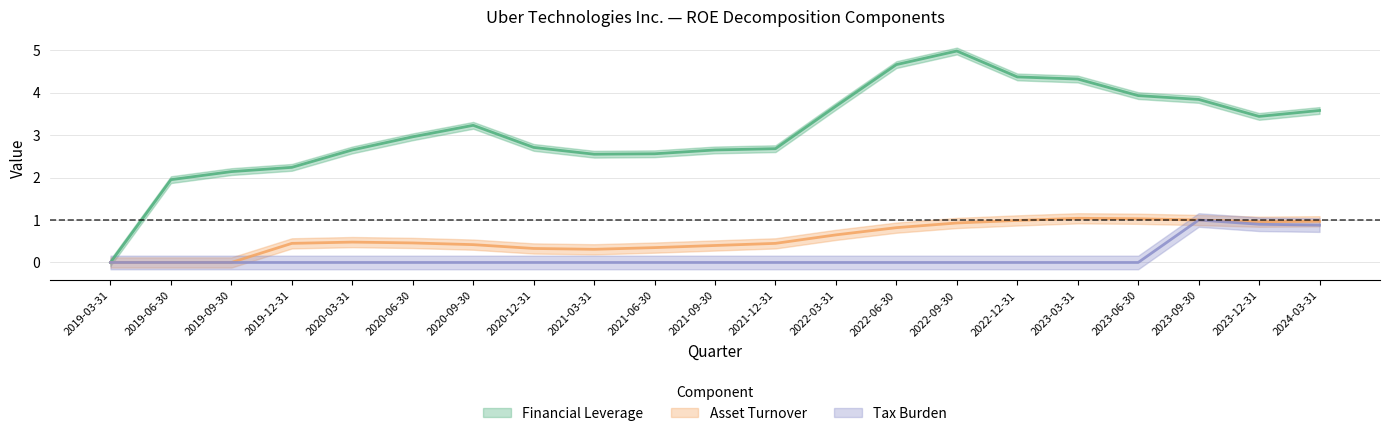

Which has a higher value, 2023-12-31 or 2019-12-31?

2023-12-31